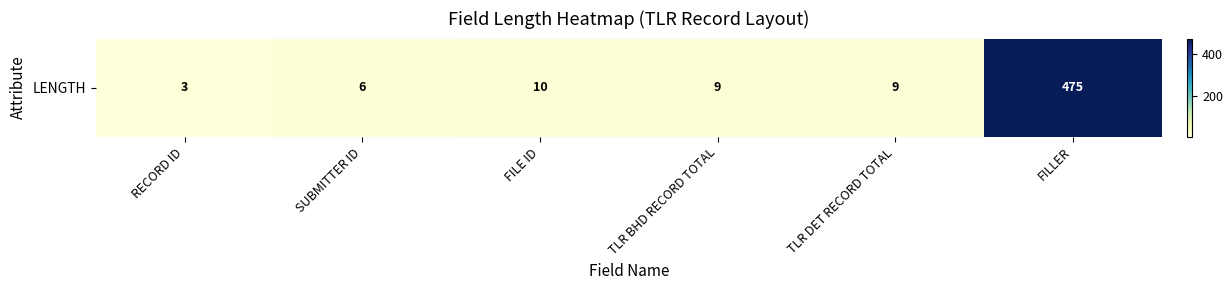

Reading right to left, what are all the values shown in this chart?

475	9	9	10	6	3